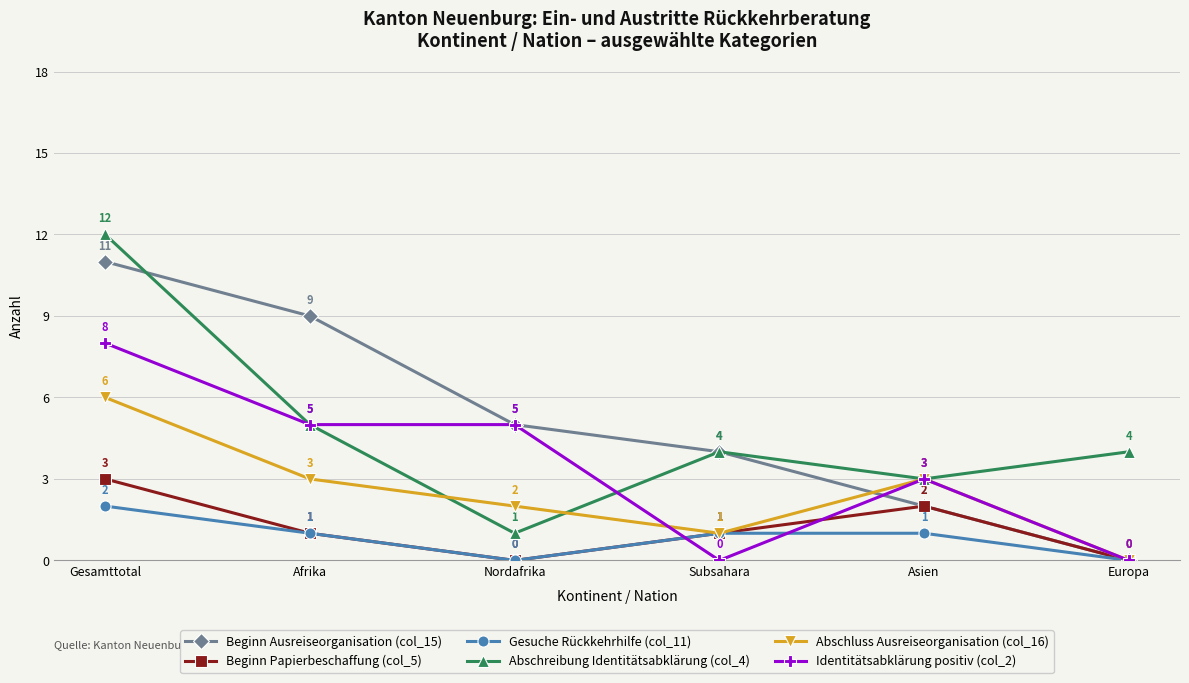

What is the label of the 2nd point from the left?

Afrika